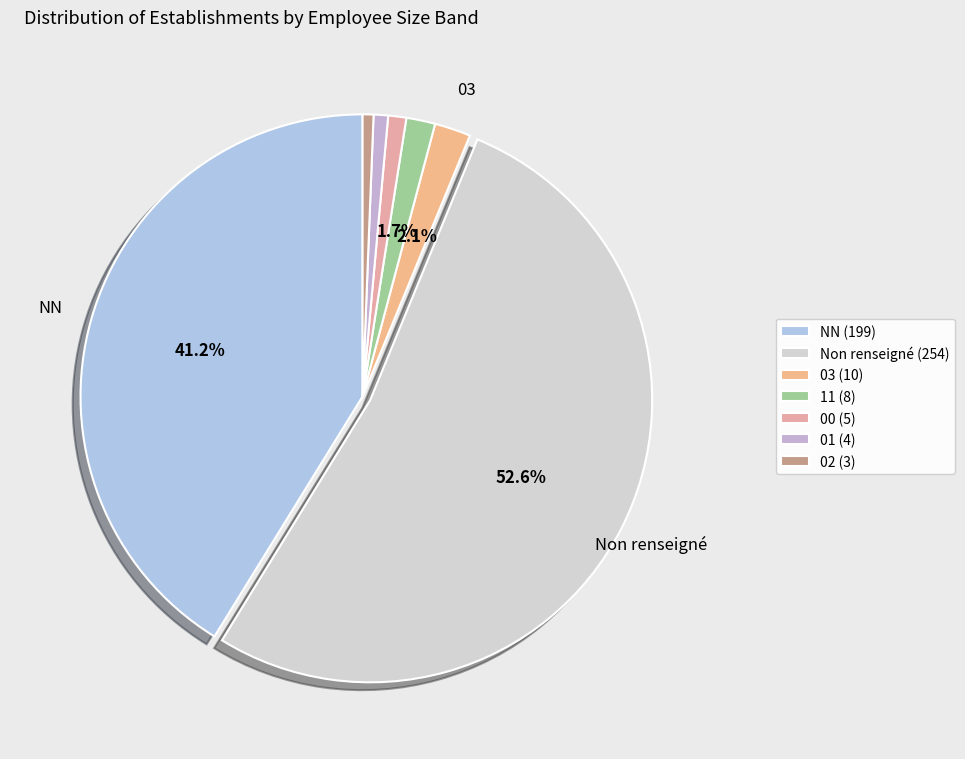

How many slices are in this pie chart?

7